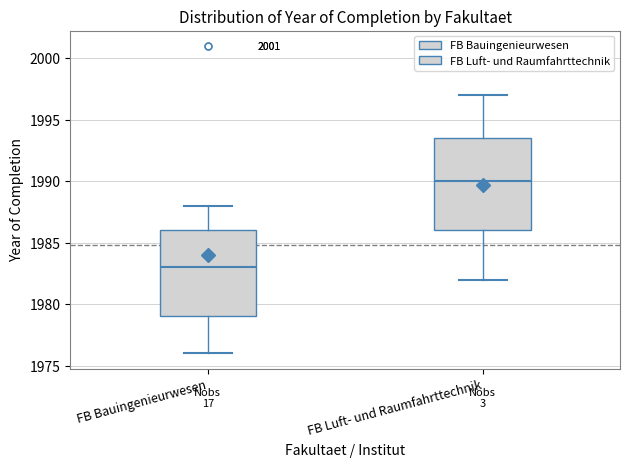

Reading left to right, transcribe this box plot: for each box, give where its median line is, the range the box spans, and where its two whiskers end, as read against the y-axis. The values are not printed on the chart, so give them approximately, as read against the axis.

FB Bauingenieurwesen: median 1983.0, box 1979.0 to 1986.0, whiskers 1976.0 to 1988.0
FB Luft- und Raumfahrttechnik: median 1990.0, box 1986.0 to 1993.5, whiskers 1982.0 to 1997.0